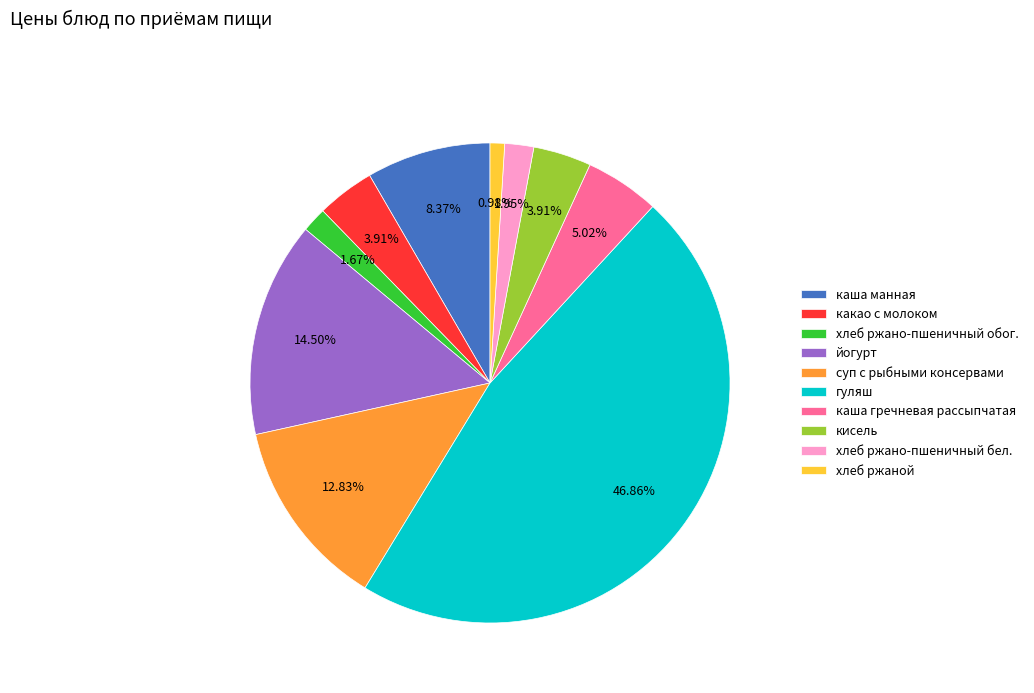

Is йогурт the majority of the pie?

No